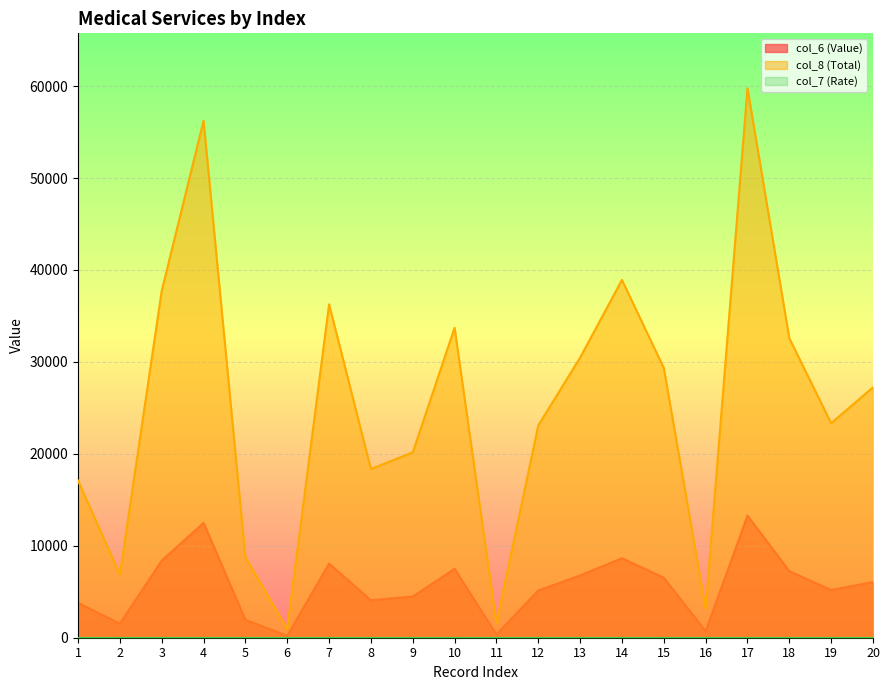

What is the value of the col_8 (Total) point at the 5th from the left?

8744.4